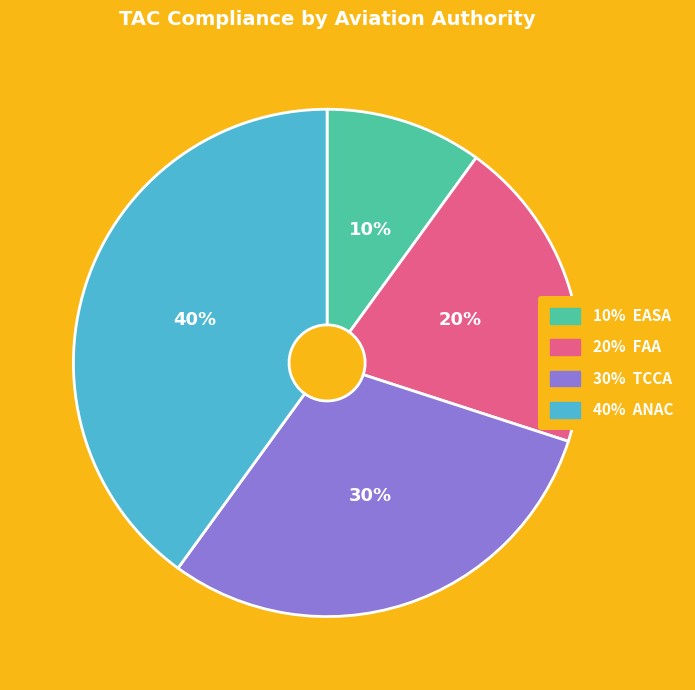

To the nearest percent, what is the average slice percentage?

25%